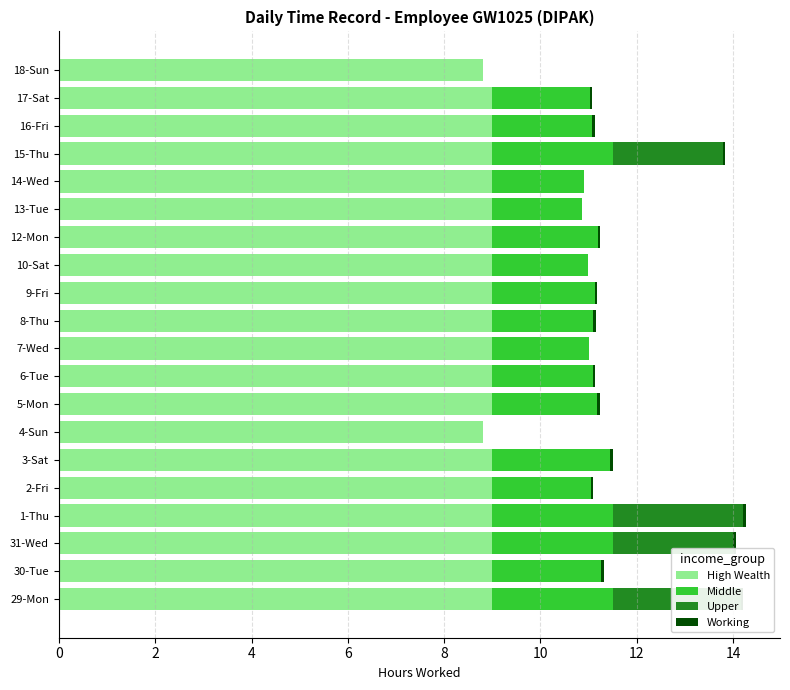

What is the spread (max minus min) of values at 6-Tue?

9.0